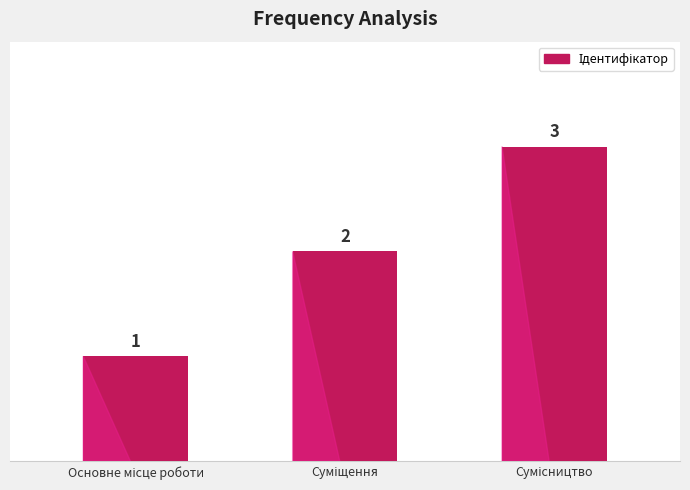

How many values are between 1 and 3?

3